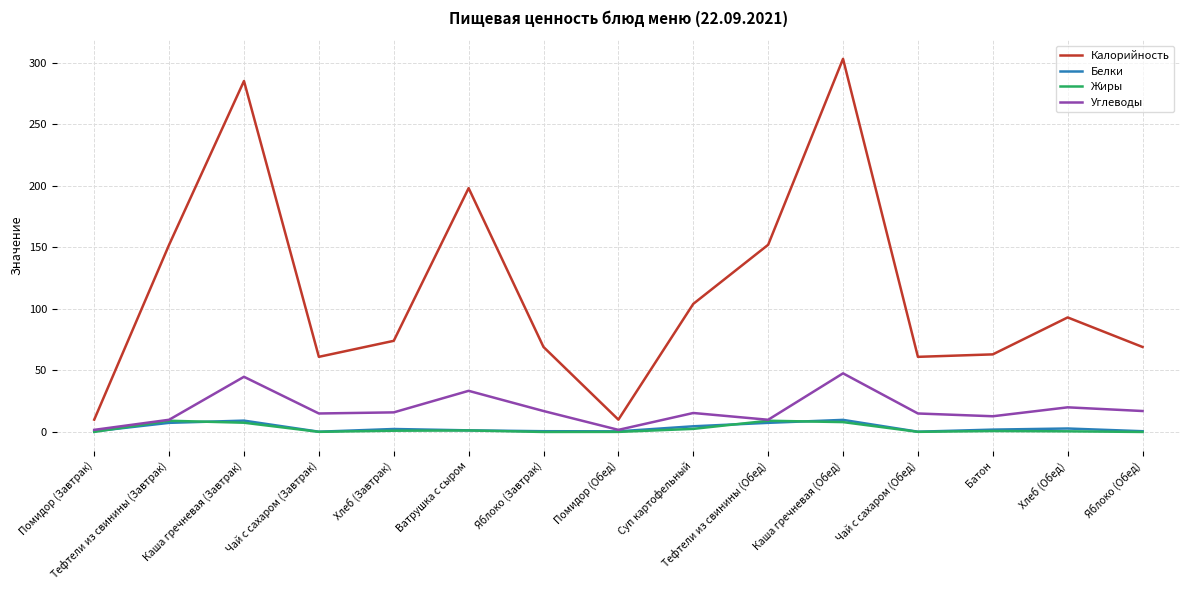

Which series changed the most between Тефтели из свинины (Обед) and Батон?

Калорийность